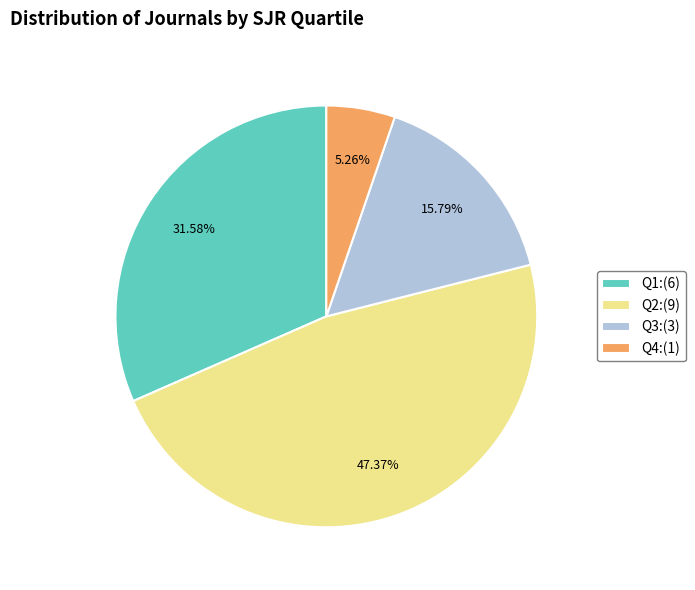

Does Q1 account for over 50% of the chart?

No